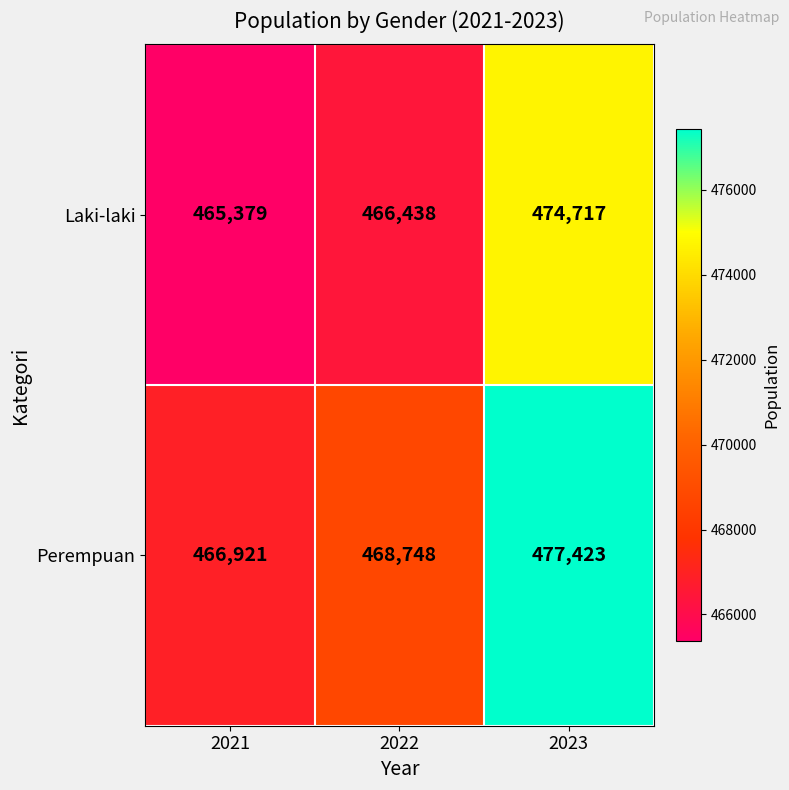

Which label corresponds to the largest value in the chart?

2023